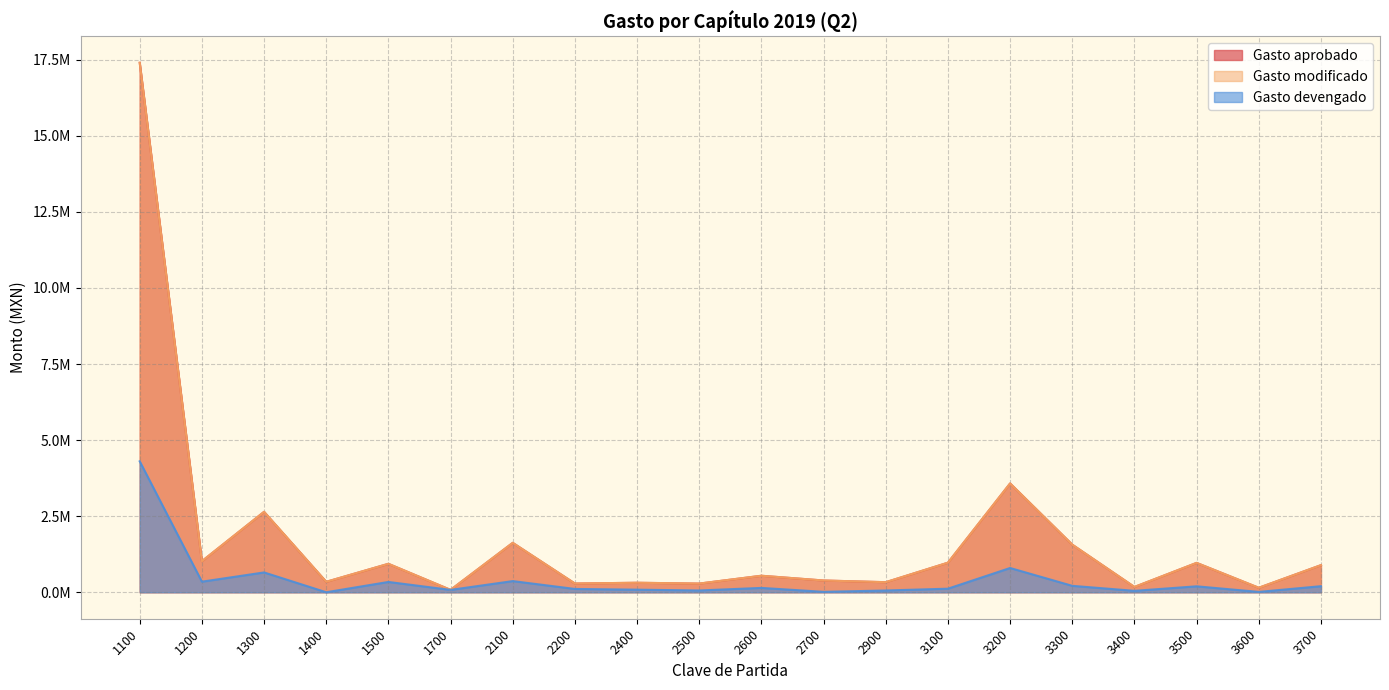

Where is Gasto devengado nearest to the value 2151615?

3200